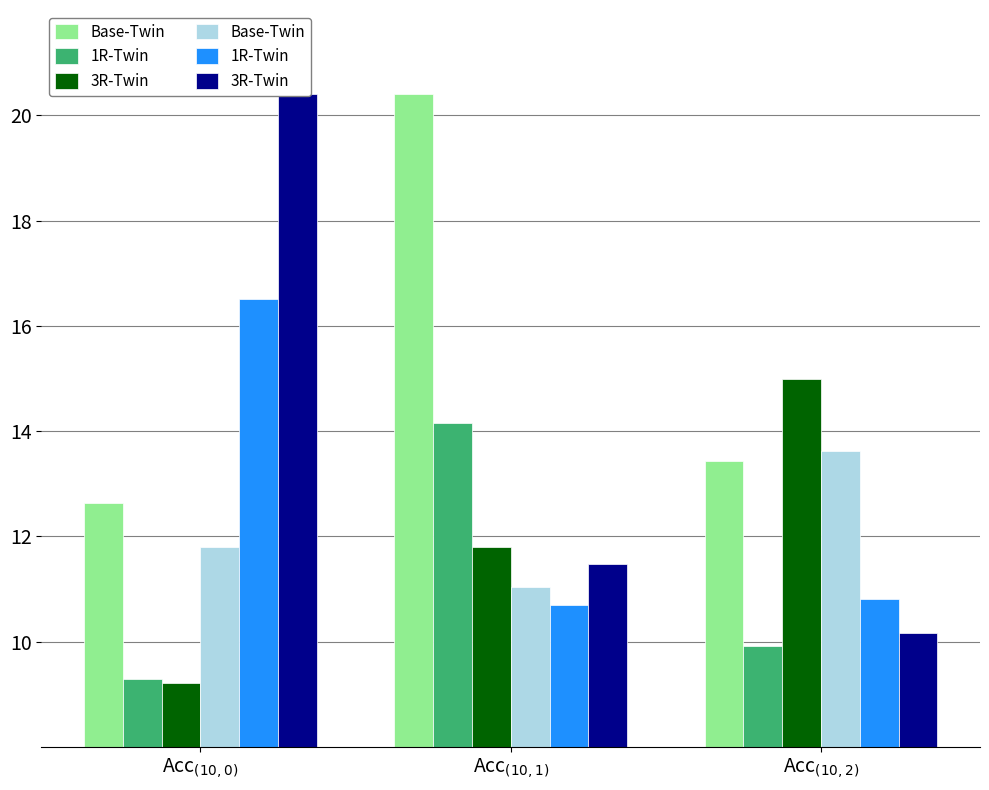

Which series has the largest total across all categories?

3R-Twin